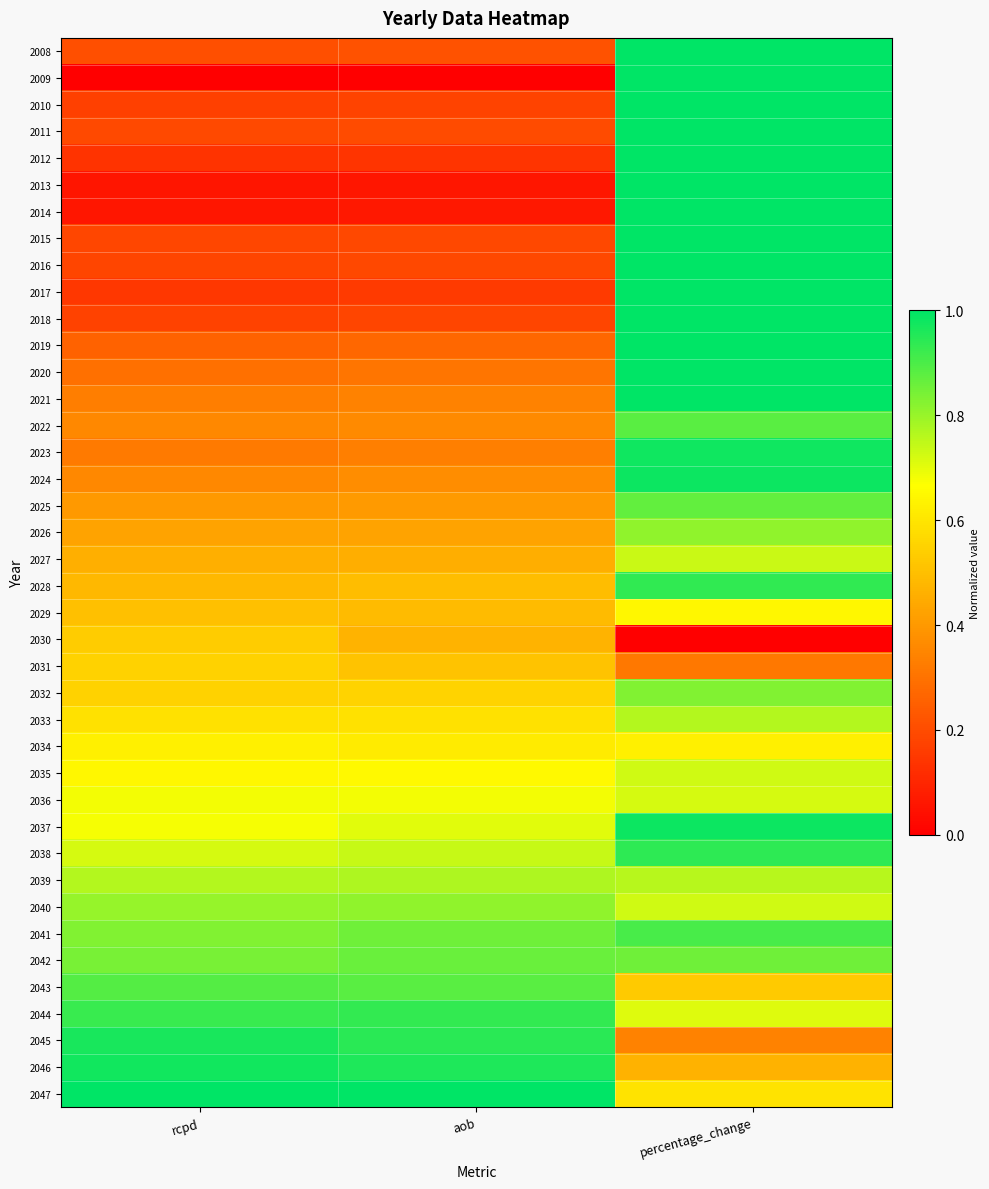

Reading left to right, extract all data points from this chart.

2008: rcpd=0.2	aob=0.2	percentage_change=1.0
2009: rcpd=0.0	aob=0.0	percentage_change=1.0
2010: rcpd=0.2	aob=0.2	percentage_change=1.0
2011: rcpd=0.2	aob=0.2	percentage_change=1.0
2012: rcpd=0.1	aob=0.1	percentage_change=1.0
2013: rcpd=0.1	aob=0.1	percentage_change=1.0
2014: rcpd=0.1	aob=0.1	percentage_change=1.0
2015: rcpd=0.2	aob=0.2	percentage_change=1.0
2016: rcpd=0.2	aob=0.2	percentage_change=1.0
2017: rcpd=0.1	aob=0.2	percentage_change=1.0
2018: rcpd=0.2	aob=0.2	percentage_change=1.0
2019: rcpd=0.3	aob=0.3	percentage_change=1.0
2020: rcpd=0.3	aob=0.3	percentage_change=1.0
2021: rcpd=0.3	aob=0.3	percentage_change=1.0
2022: rcpd=0.4	aob=0.4	percentage_change=0.9
2023: rcpd=0.3	aob=0.3	percentage_change=1.0
2024: rcpd=0.4	aob=0.4	percentage_change=1.0
2025: rcpd=0.4	aob=0.4	percentage_change=0.9
2026: rcpd=0.4	aob=0.4	percentage_change=0.8
2027: rcpd=0.5	aob=0.5	percentage_change=0.7
2028: rcpd=0.5	aob=0.5	percentage_change=0.9
2029: rcpd=0.5	aob=0.5	percentage_change=0.6
2030: rcpd=0.5	aob=0.5	percentage_change=0.0
2031: rcpd=0.5	aob=0.5	percentage_change=0.3
2032: rcpd=0.5	aob=0.6	percentage_change=0.8
2033: rcpd=0.6	aob=0.6	percentage_change=0.8
2034: rcpd=0.6	aob=0.6	percentage_change=0.6
2035: rcpd=0.6	aob=0.6	percentage_change=0.7
2036: rcpd=0.7	aob=0.7	percentage_change=0.7
2037: rcpd=0.7	aob=0.7	percentage_change=1.0
2038: rcpd=0.7	aob=0.7	percentage_change=0.9
2039: rcpd=0.8	aob=0.8	percentage_change=0.8
2040: rcpd=0.8	aob=0.8	percentage_change=0.7
2041: rcpd=0.8	aob=0.9	percentage_change=0.9
2042: rcpd=0.8	aob=0.9	percentage_change=0.9
2043: rcpd=0.9	aob=0.9	percentage_change=0.5
2044: rcpd=0.9	aob=0.9	percentage_change=0.7
2045: rcpd=1.0	aob=0.9	percentage_change=0.3
2046: rcpd=1.0	aob=1.0	percentage_change=0.5
2047: rcpd=1.0	aob=1.0	percentage_change=0.6